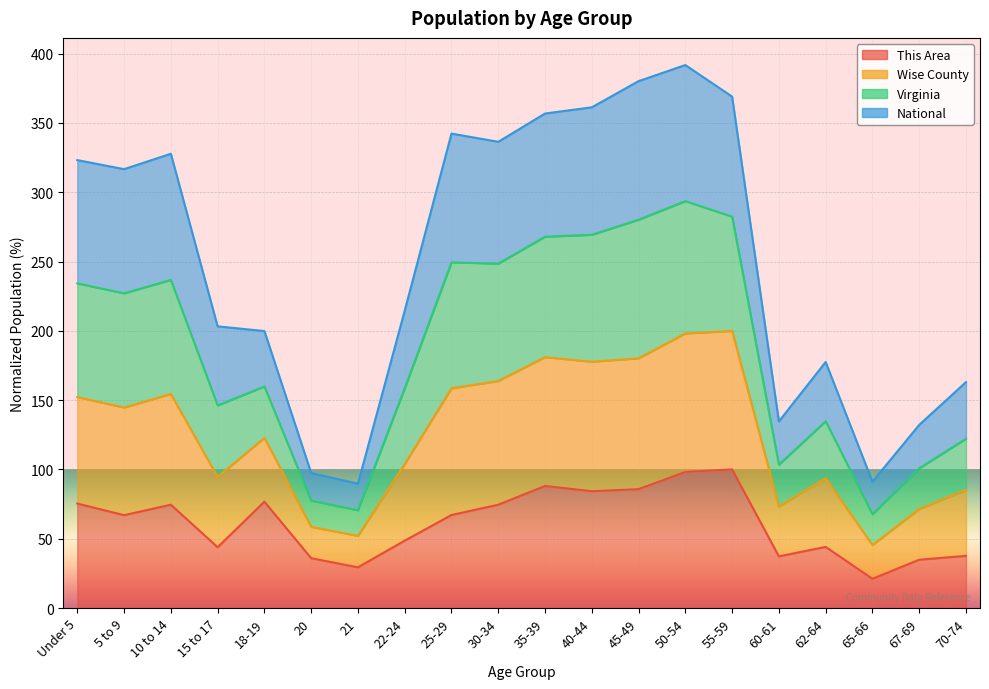

What is the difference between the maximum and minimum values in the This Area series?

78.9